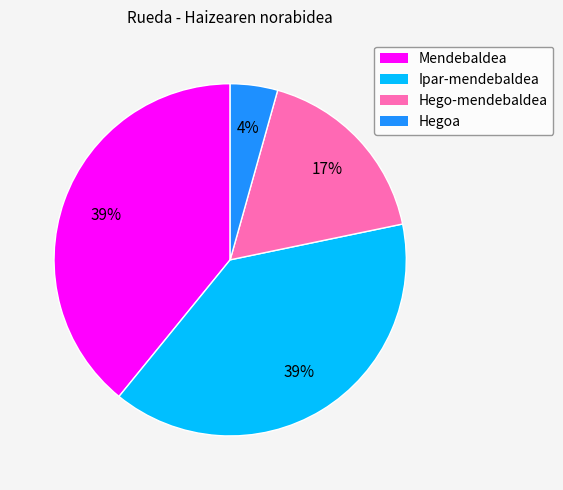

Count the number of slices in the pie.

4